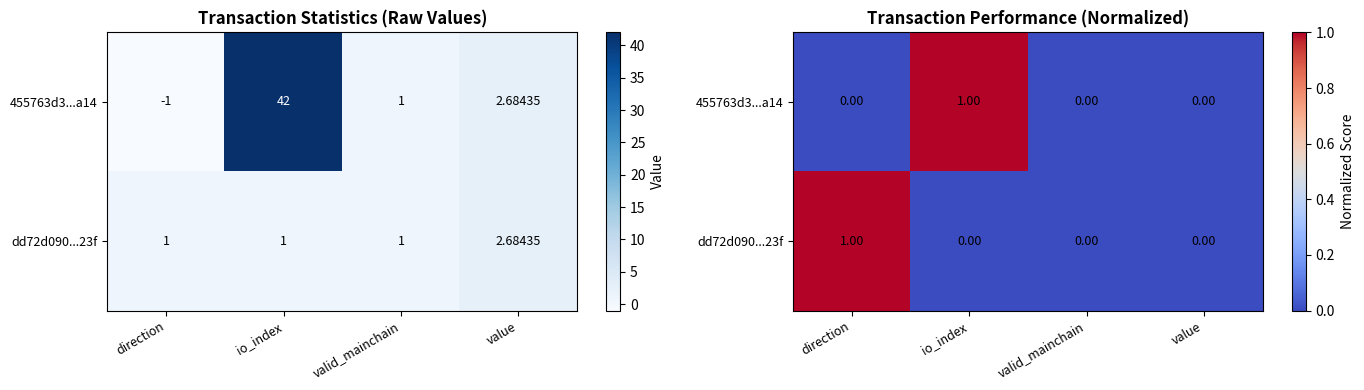

Count the dd72d090...23f values in the range 0 to 1.

4